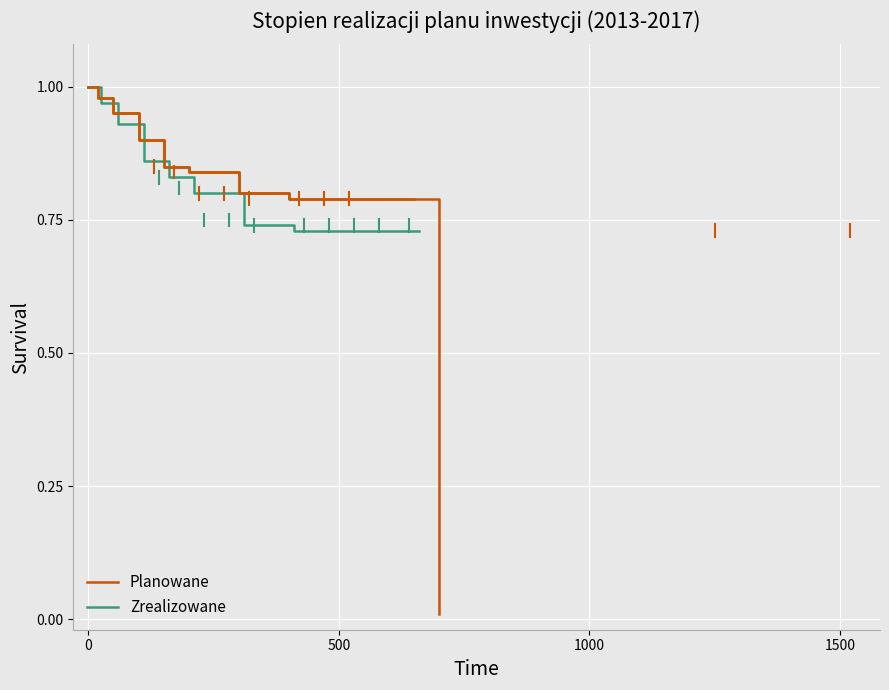

The value of Zrealizowane at 6 is 0.4. True or false?

False